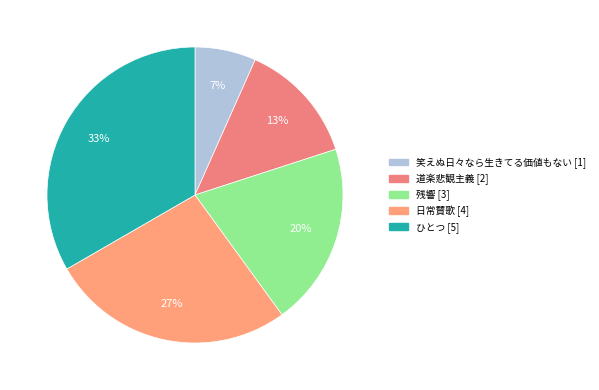

Between 笑えぬ日々なら生きてる価値もない and 日常賛歌, which is larger?

日常賛歌